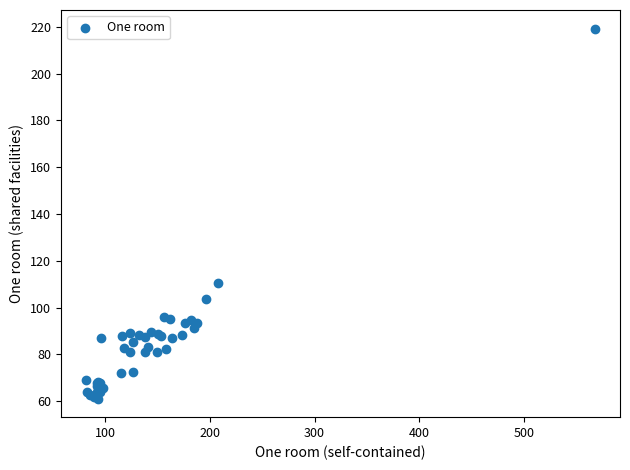

What Y value in the scatter plot is closest to 140?

110.5